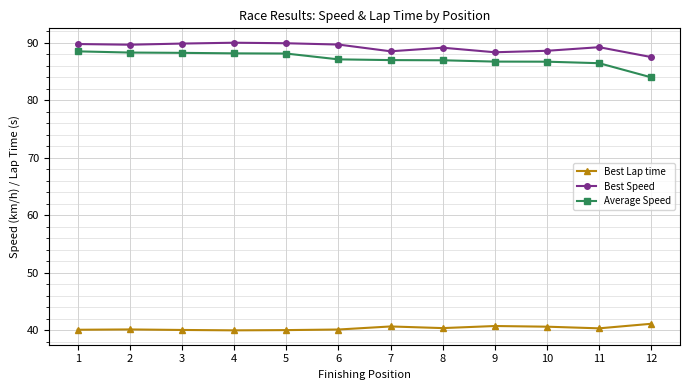

What is the value of the Best Lap time point at the 10th from the left?

40.6